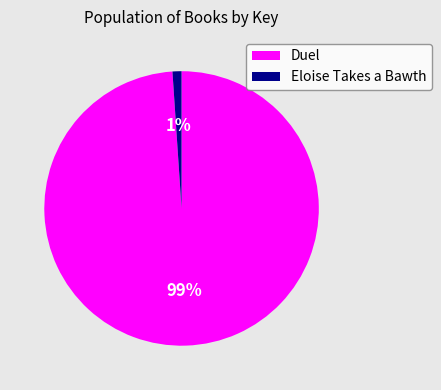

Which category has the biggest portion of the pie?

Duel